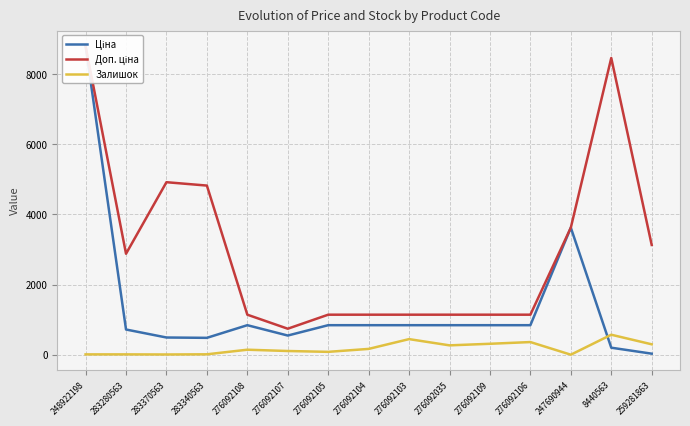

What is the minimum value shown in the chart?

2.0